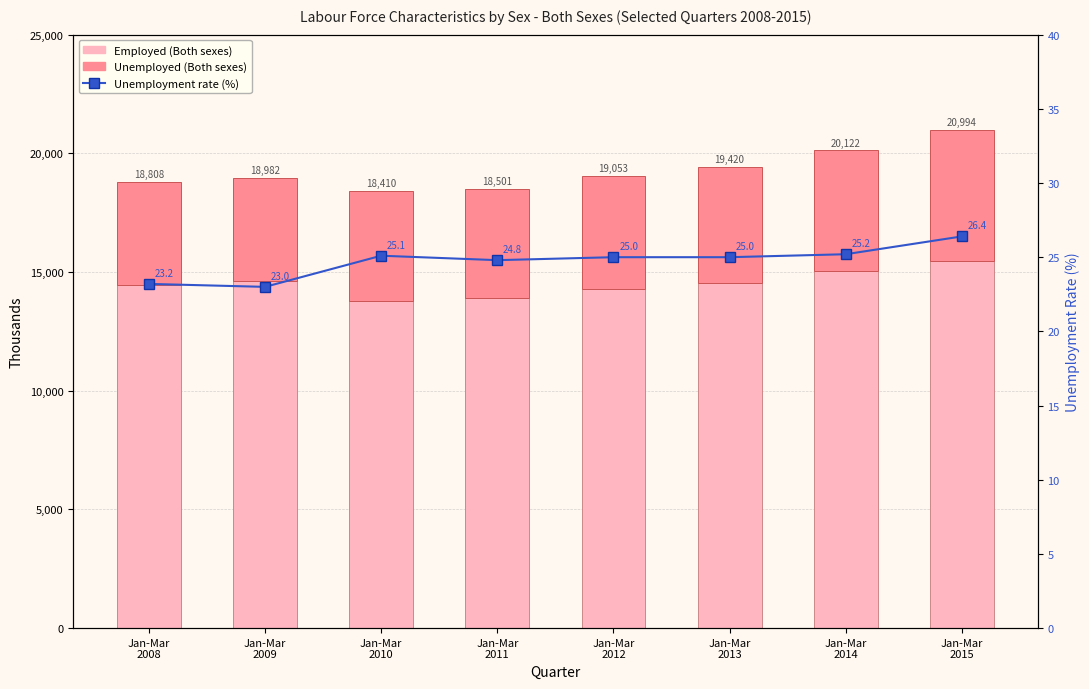

Is the value of Unemployed (Both sexes) at Jan-Mar
2009 greater than the value of Employed (Both sexes) at Jan-Mar
2008?

No